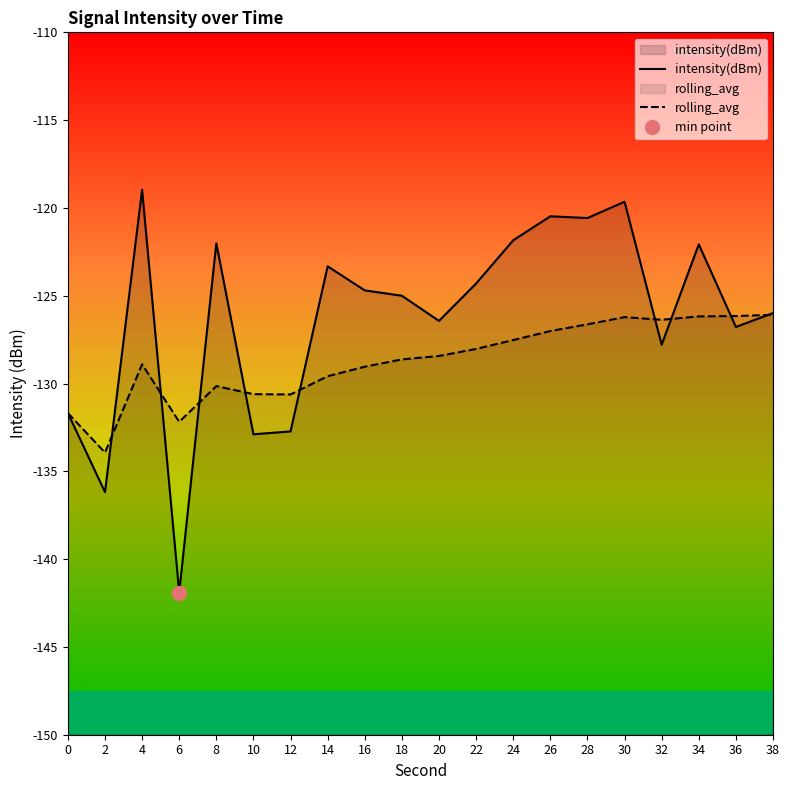

At which category does the chart reach its peak across all series?

4